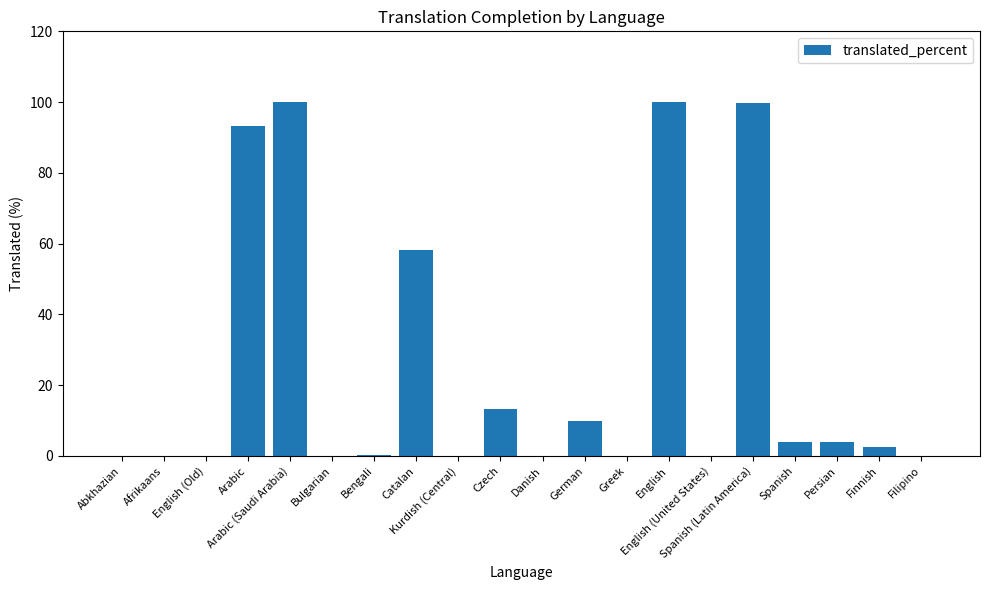

What is the sum of the values at Bulgarian and Arabic (Saudi Arabia)?

100.0